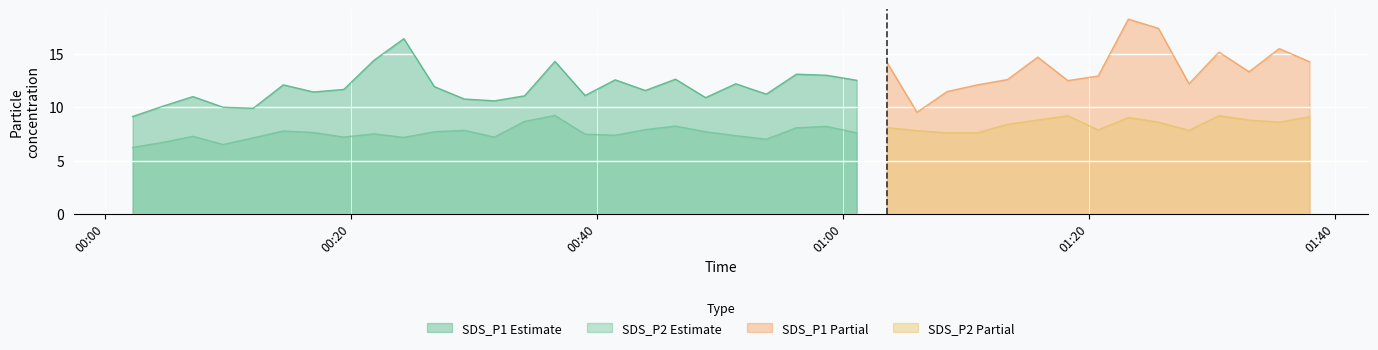

True or false: SDS_P2 Estimate and SDS_P1 Estimate intersect in this chart.

False